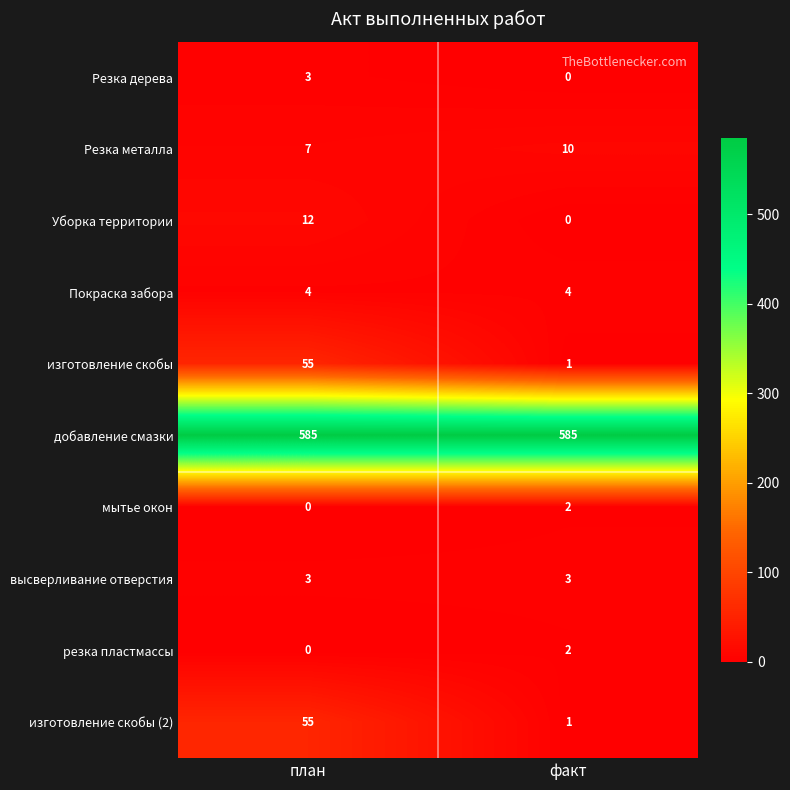

True or false: изготовление скобы (2) has a value of 25 at план.

False